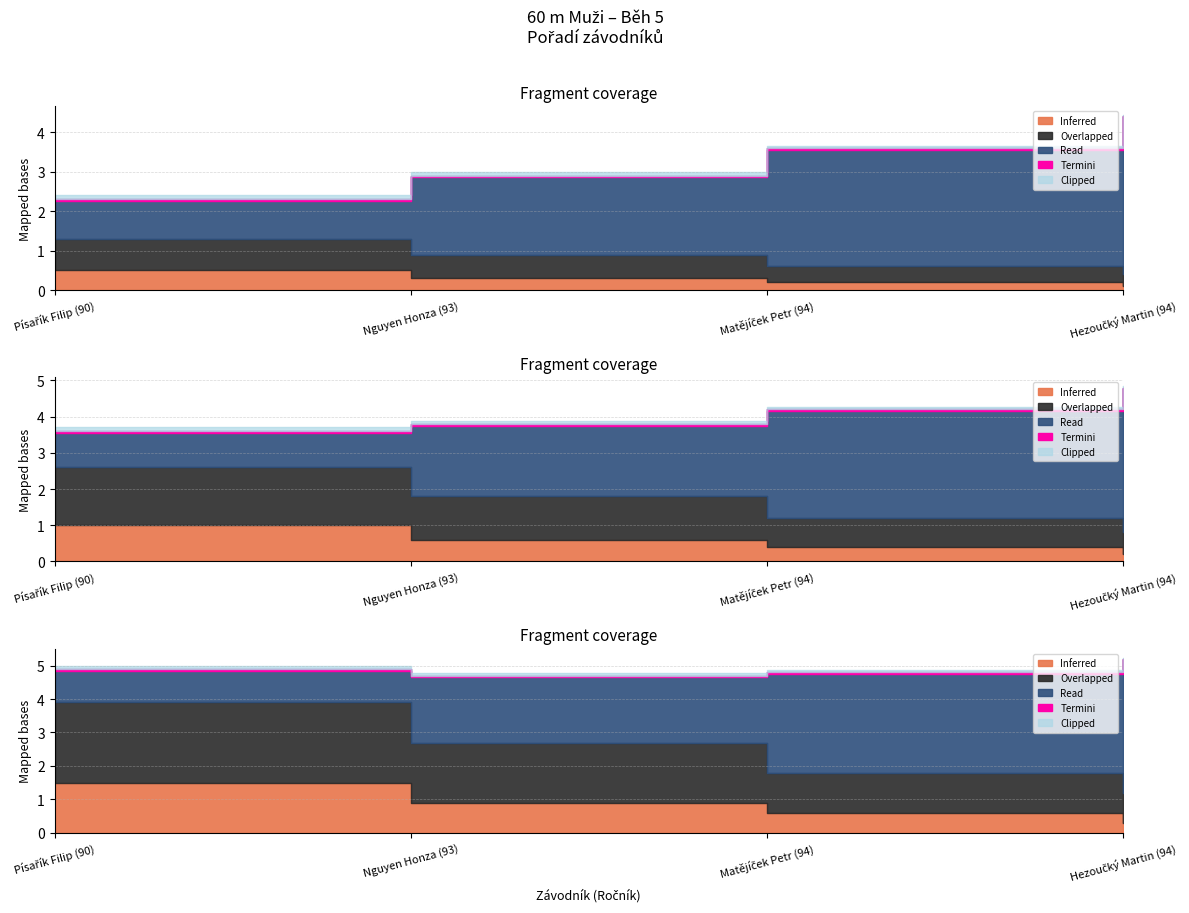

At which category does the chart reach its minimum across all series?

Písařík Filip (90)